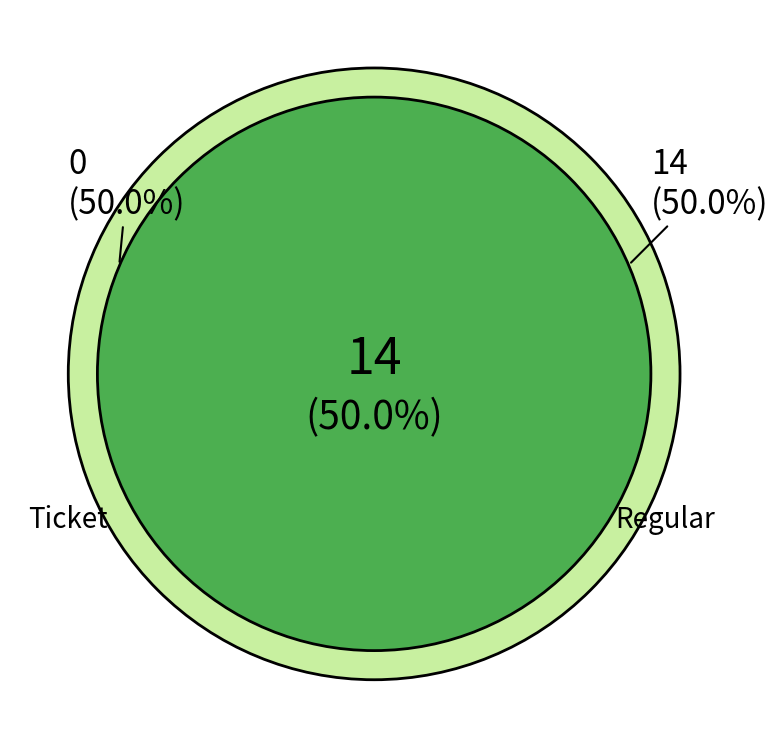

Which has a higher value, Regular or Ticket?

Regular